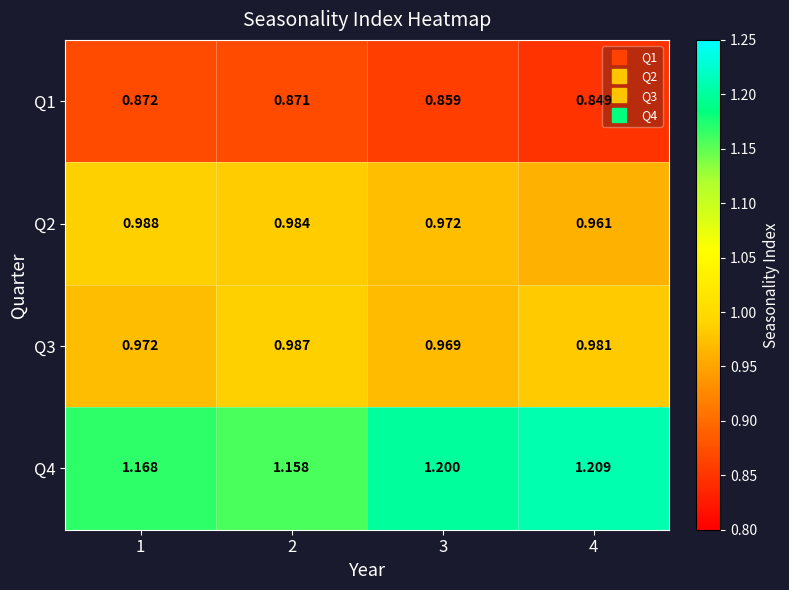

Is the value of Q2 at 2 greater than the value of Q1 at 1?

Yes